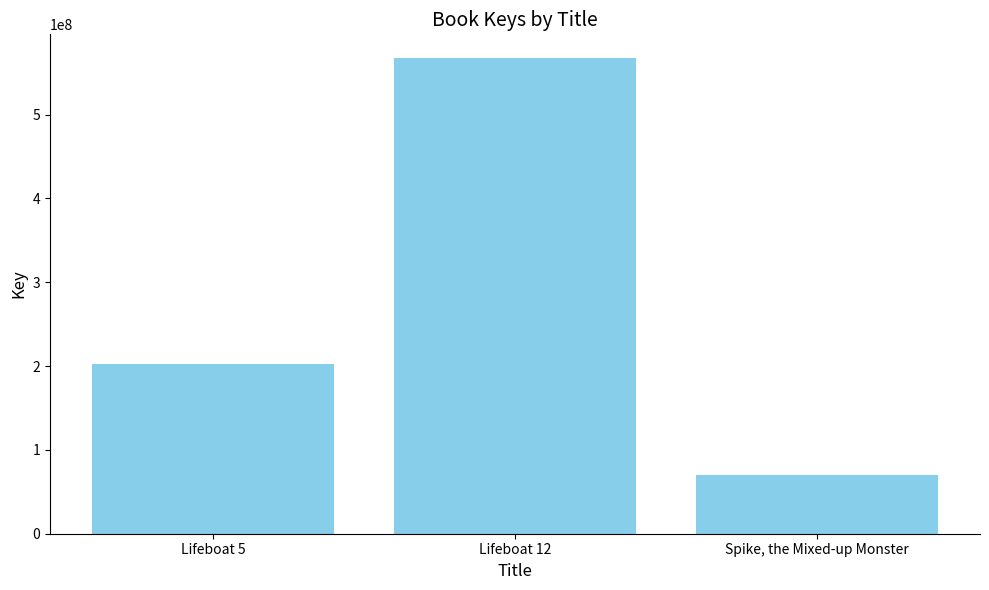

Is it true that the value at Lifeboat 12 is 567301969?

True